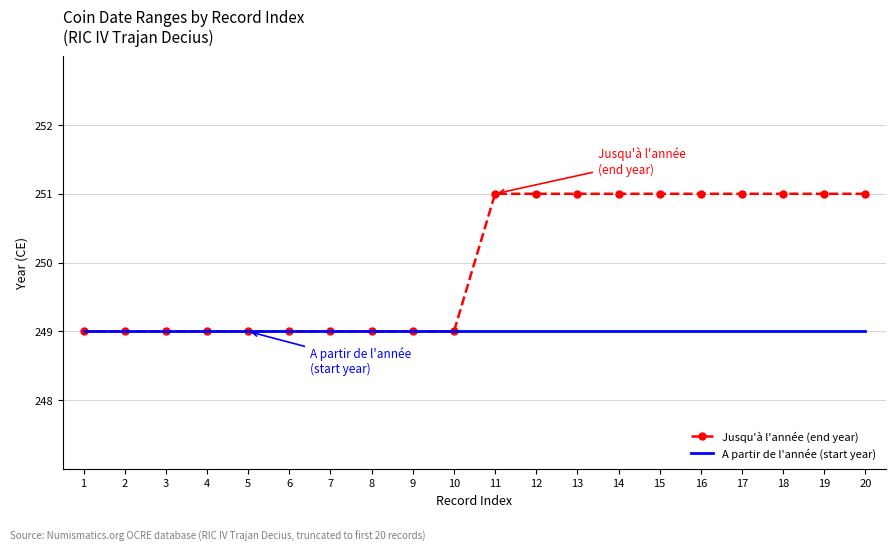

Rank the series by their average value, from lowest to highest.

A partir de l'année (start year), Jusqu'à l'année (end year)